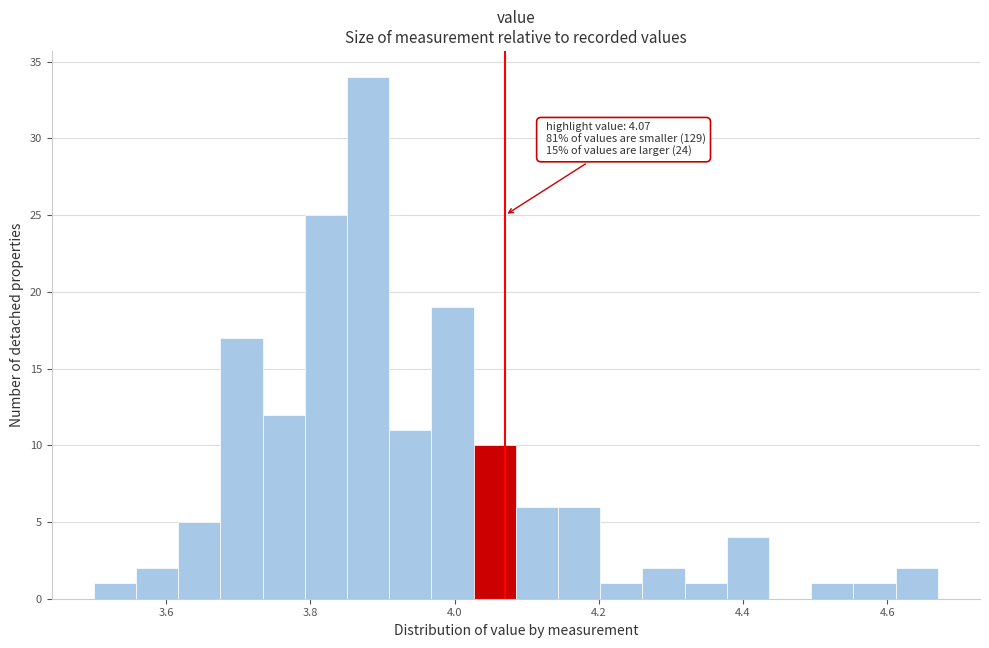

Read against the x-axis, roughly where is the centre of the tallest bar?

3.88